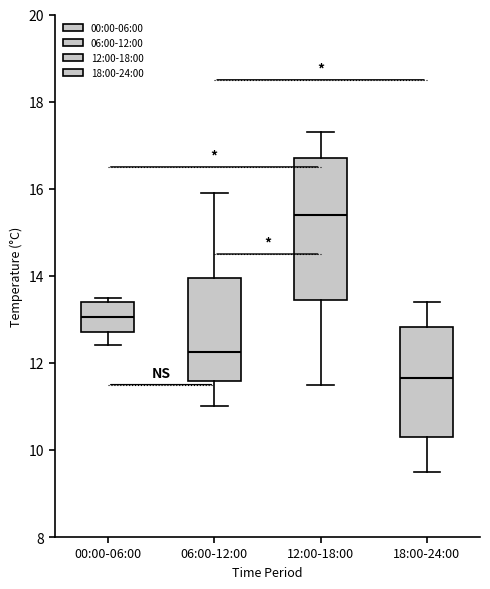

Reading left to right, transcribe this box plot: for each box, give where its median line is, the range the box spans, and where its two whiskers end, as read against the y-axis. The values are not printed on the chart, so give them approximately, as read against the axis.

00:00-06:00: median 13.0, box 12.8 to 13.4, whiskers 12.4 to 13.6
06:00-12:00: median 12.2, box 11.6 to 14.0, whiskers 11.0 to 16.0
12:00-18:00: median 15.4, box 13.4 to 16.8, whiskers 11.6 to 17.4
18:00-24:00: median 11.6, box 10.4 to 12.8, whiskers 9.6 to 13.4